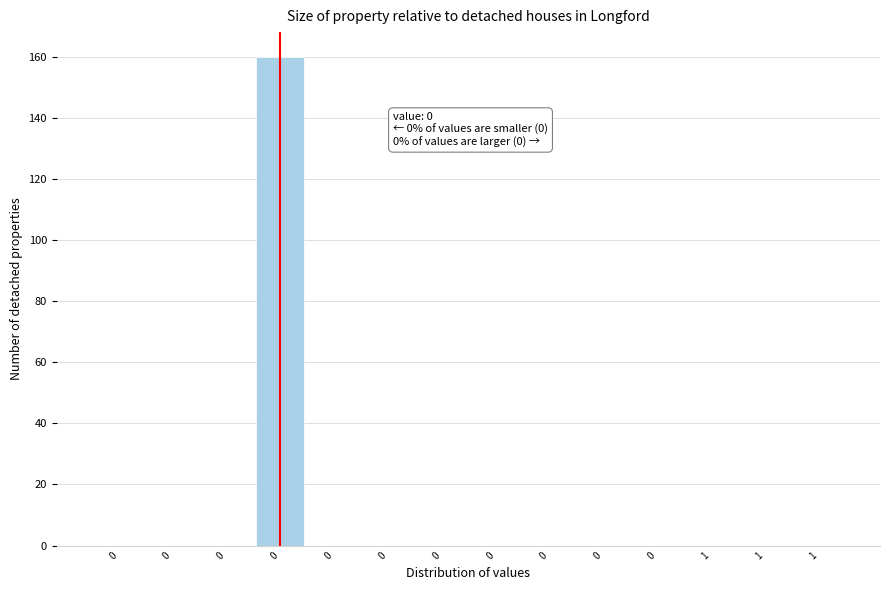

Are the bars horizontal?

No